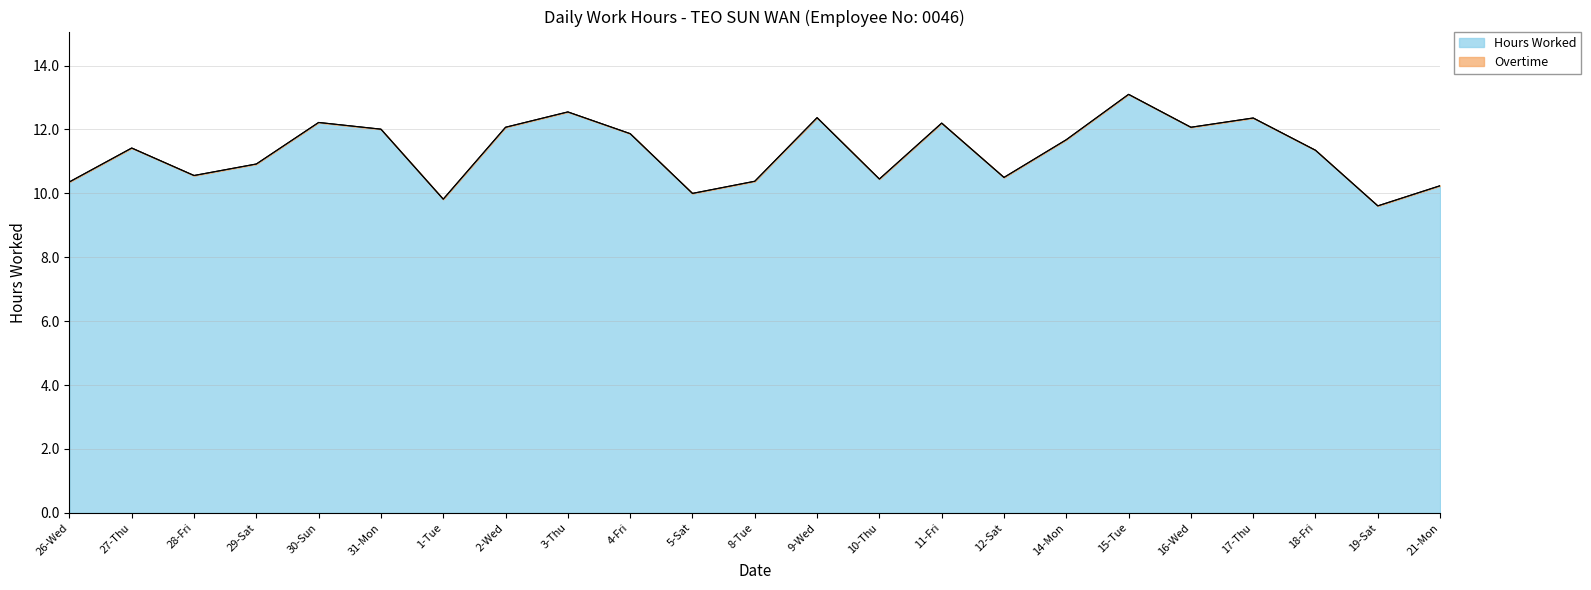

The chart shows a value of 7.0 at 30-Sun. True or false?

False